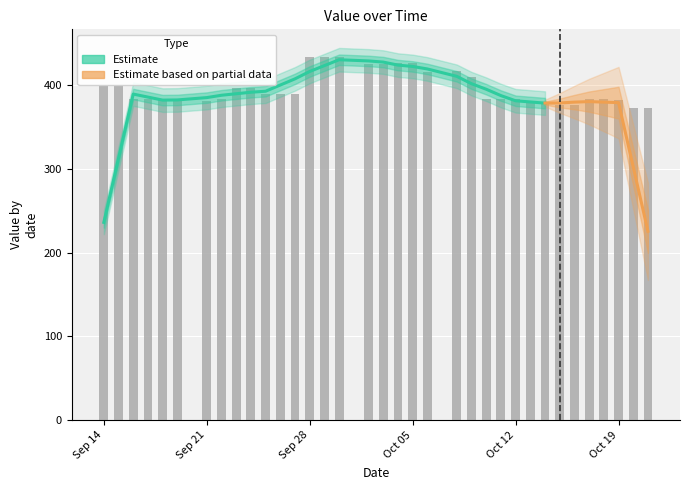

Count the number of categories in the chart.

35